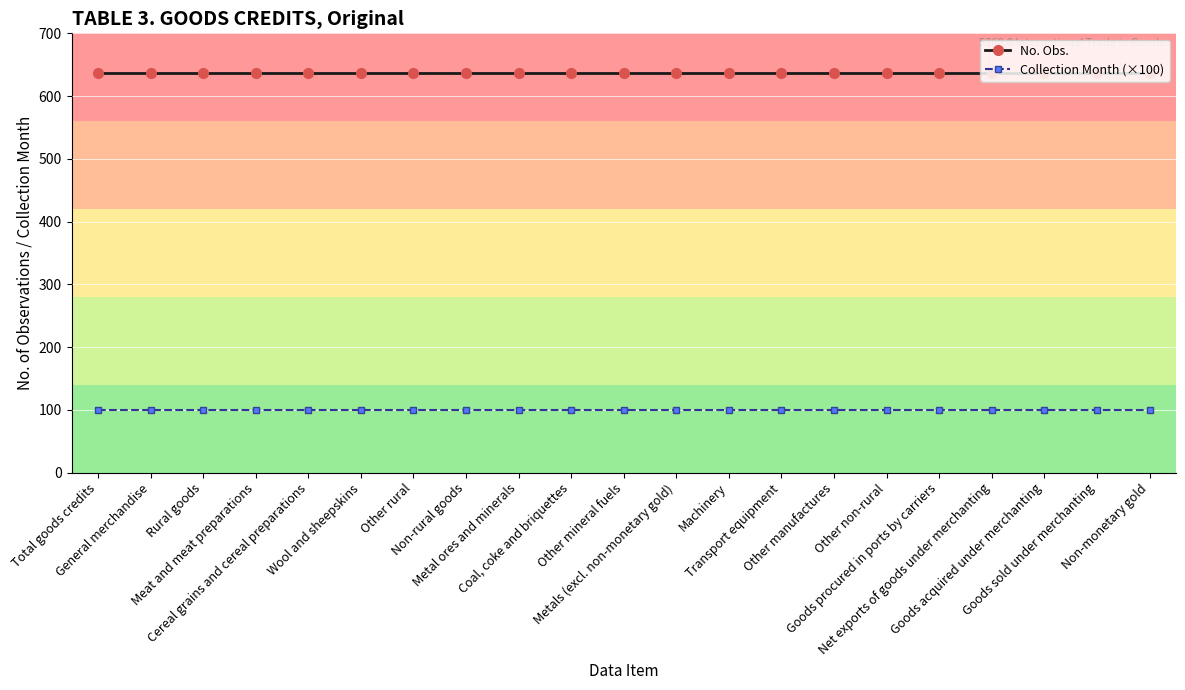

What is the sum of the No. Obs. values at Goods procured in ports by carriers and Metal ores and minerals?

1274